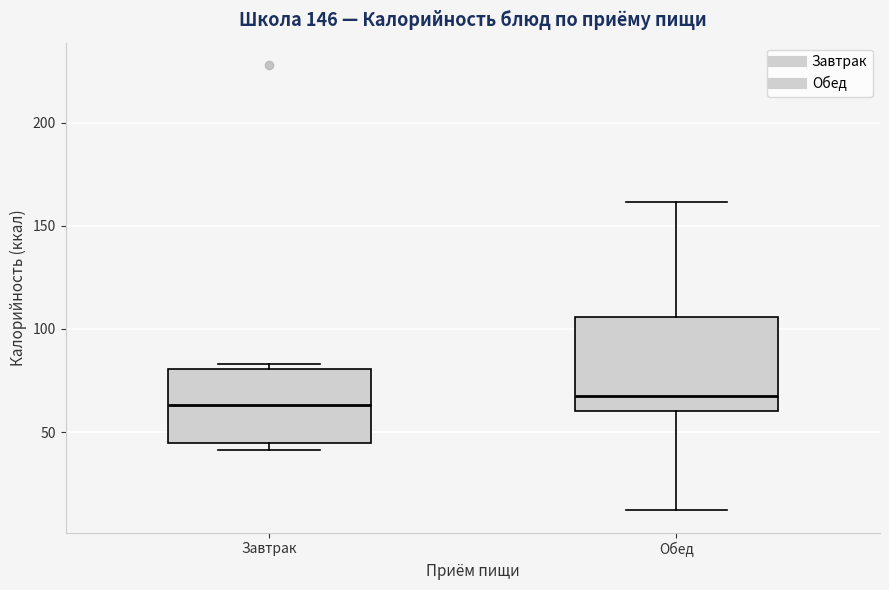

Which box is the tallest, from its lower edge to its upper edge?

Обед